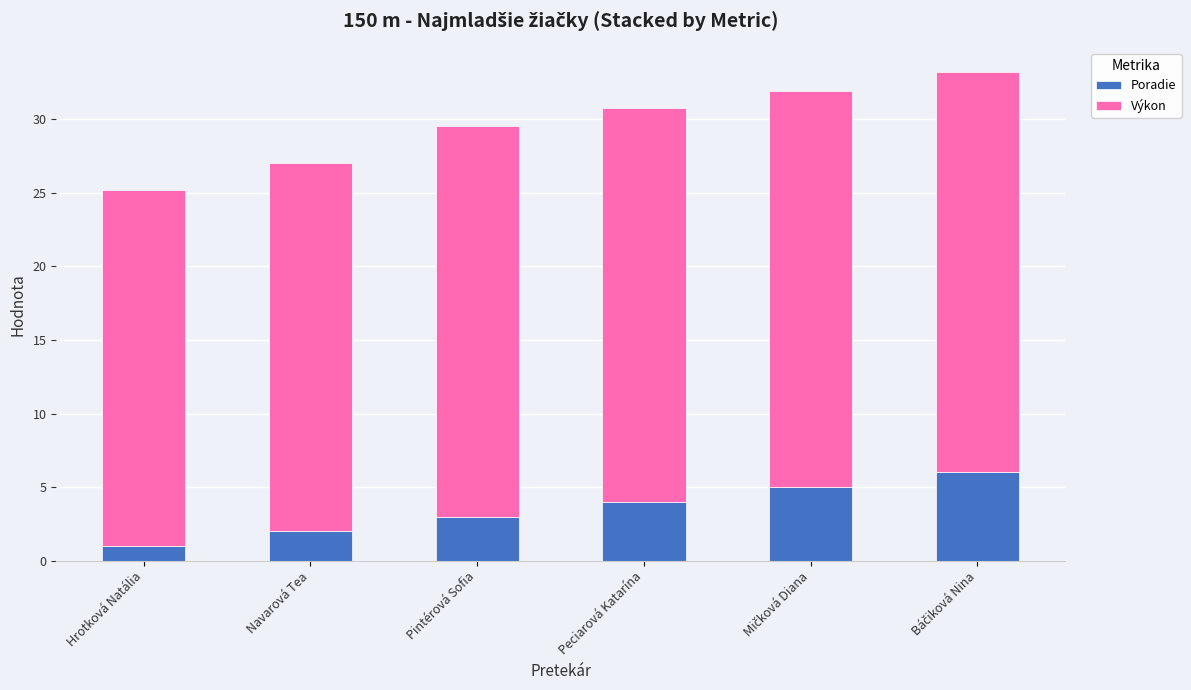

What is the highest value of the Poradie series?

6.0